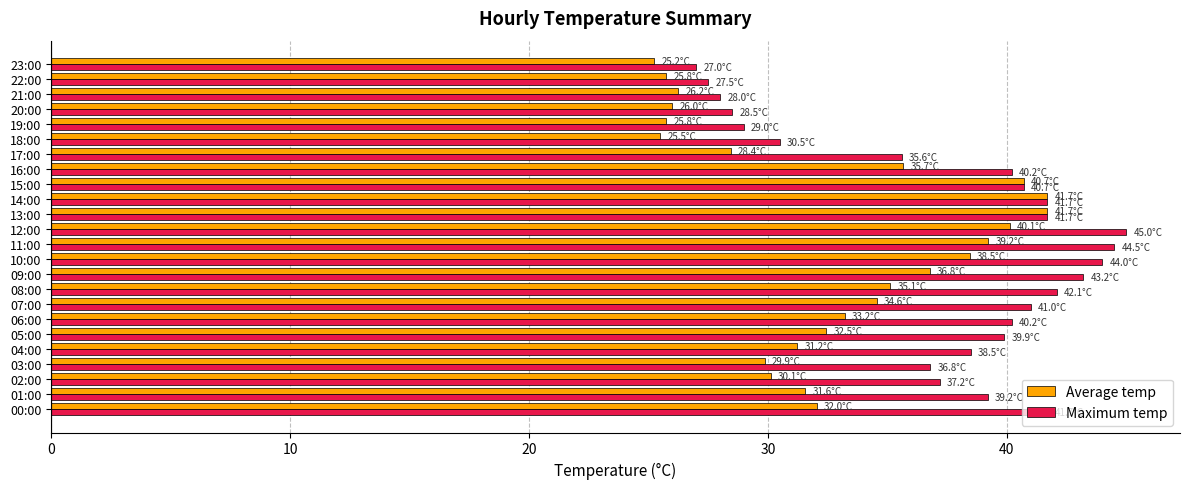

The value of Average temp at 22:00 is 10.0. True or false?

False